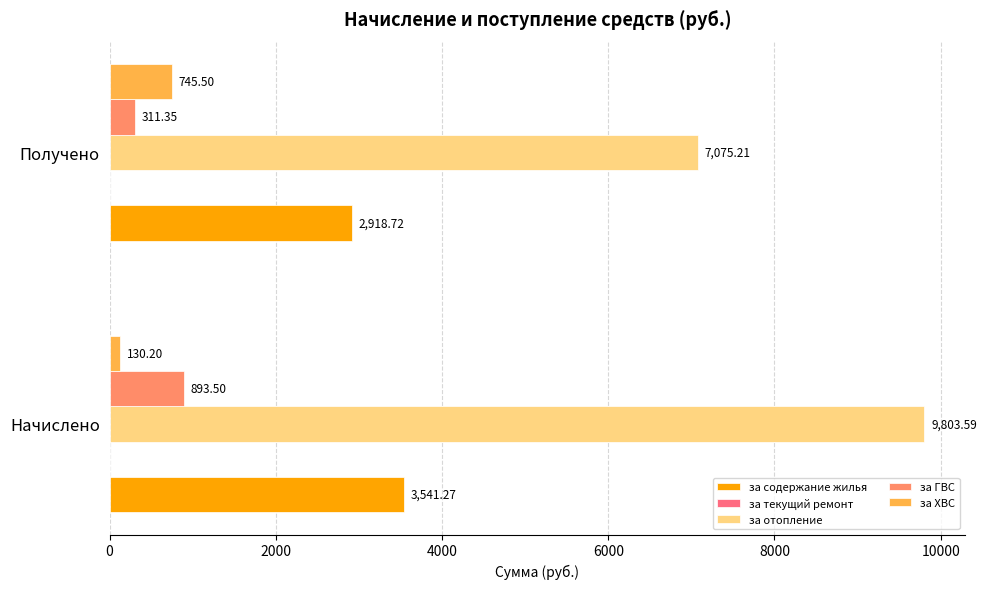

What is the total value across all series at Начислено?

14368.6